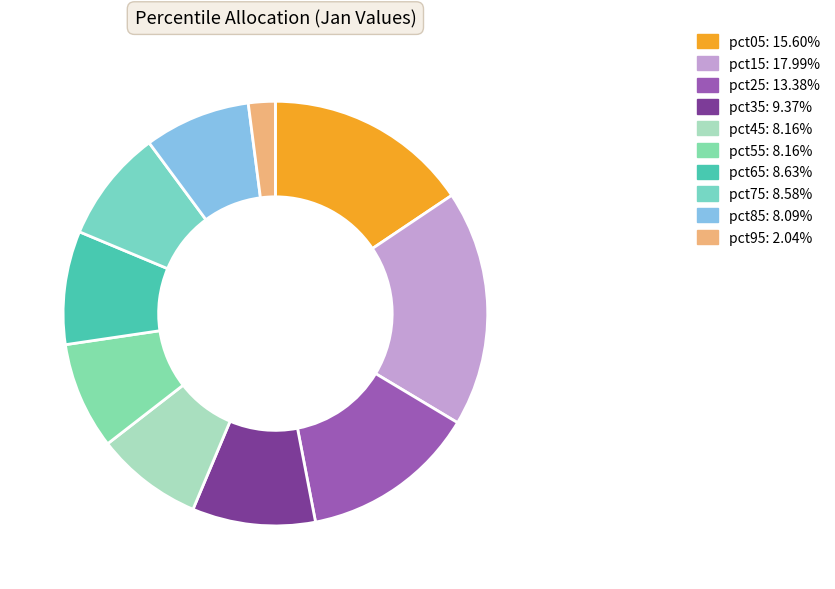

Is there any slice that represents more than half of the pie?

No